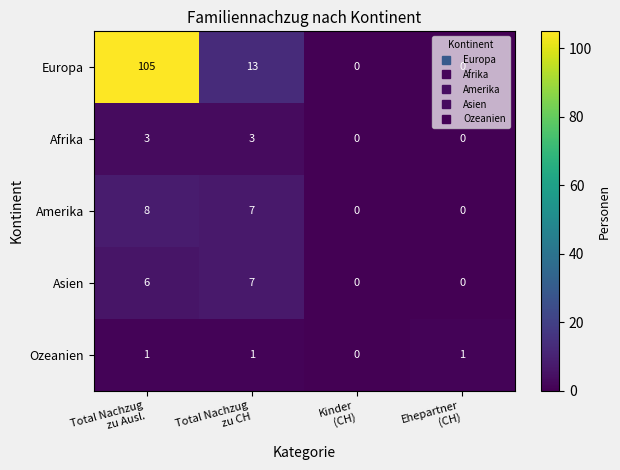

How many Asien values are between 0 and 7?

4